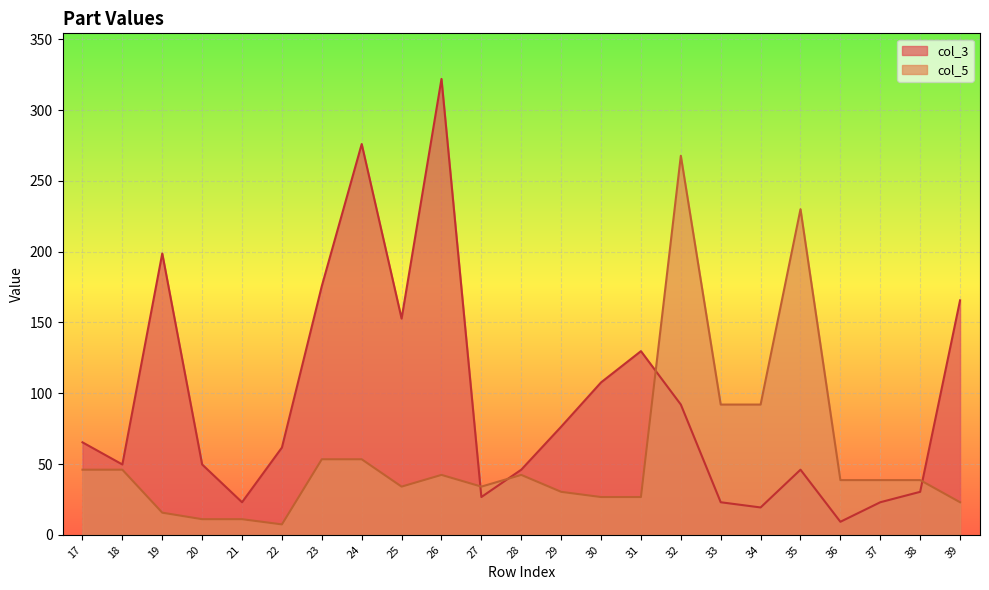

How many values in the col_5 series exceed 38?

13